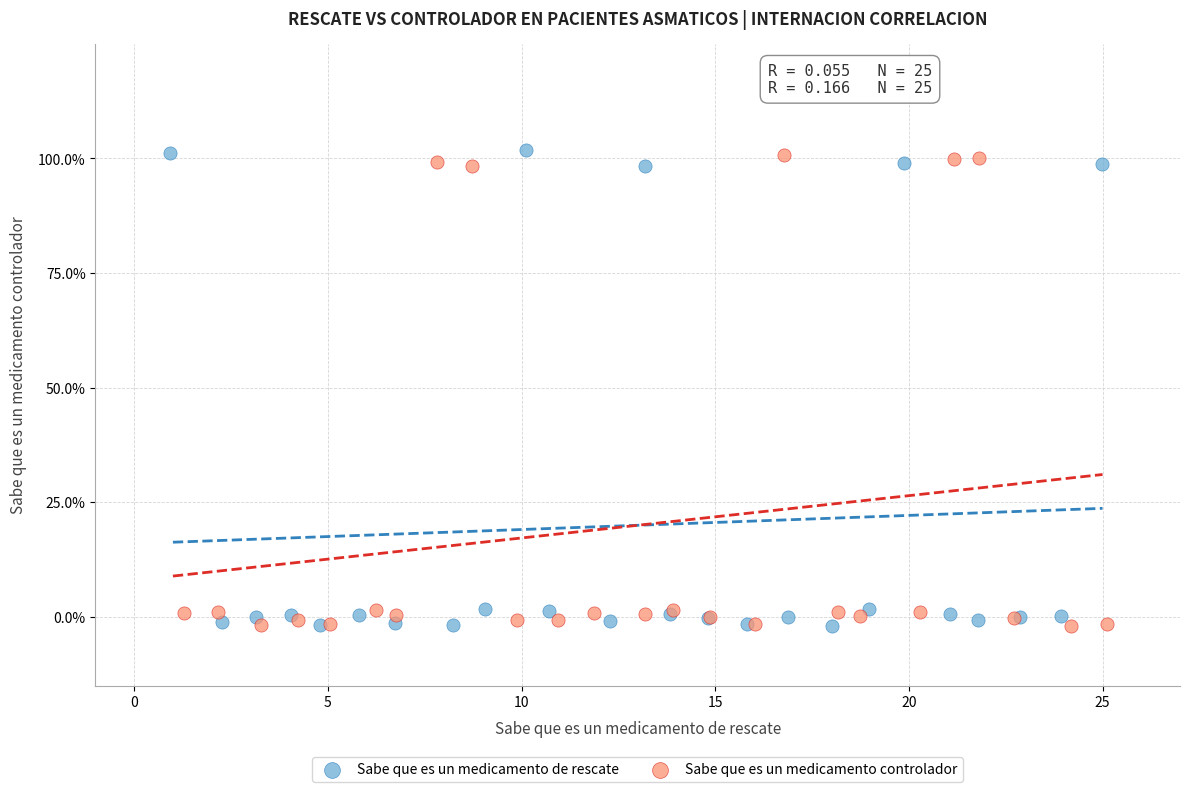

What are all the series names shown in the legend?

Sabe que es un medicamento de rescate, Sabe que es un medicamento controlador